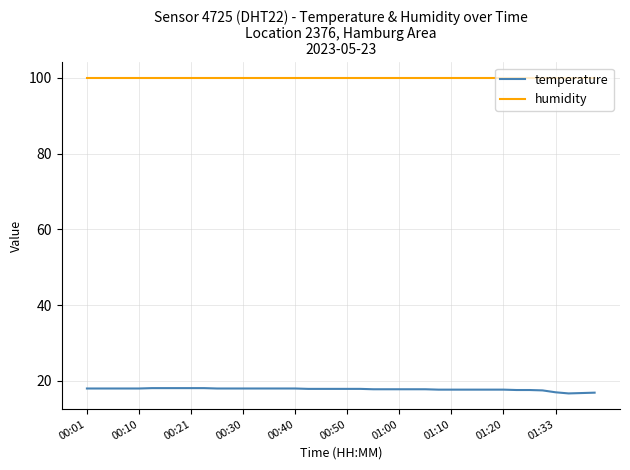

True or false: humidity and temperature cross at least once.

False